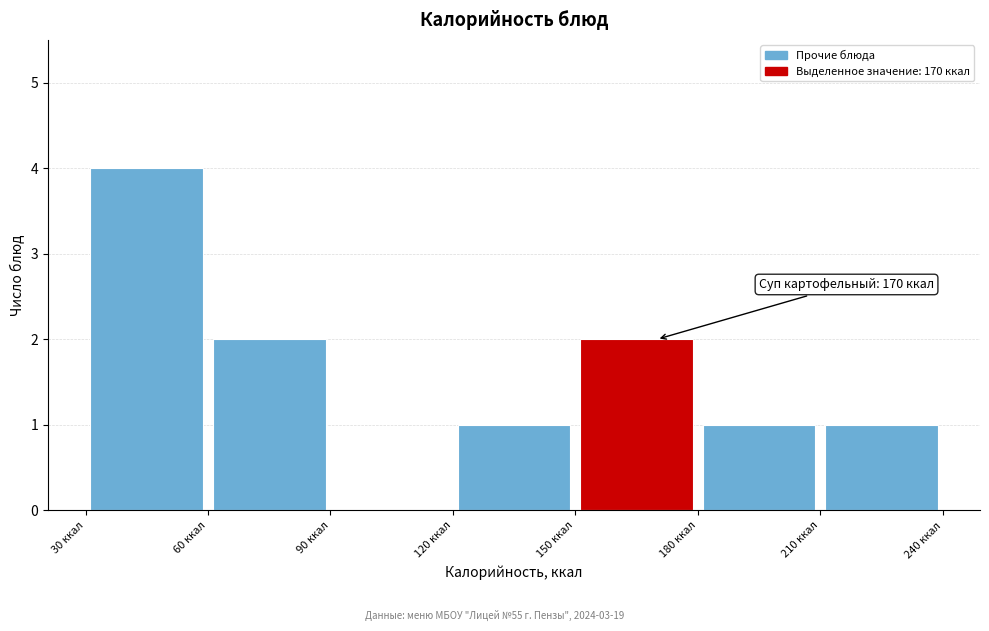

Over which range of the x-axis is the bar tallest?

30 to 60